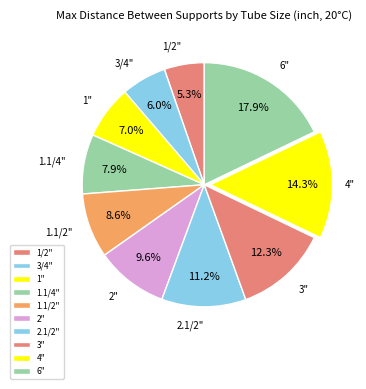

Which category has the biggest portion of the pie?

6"